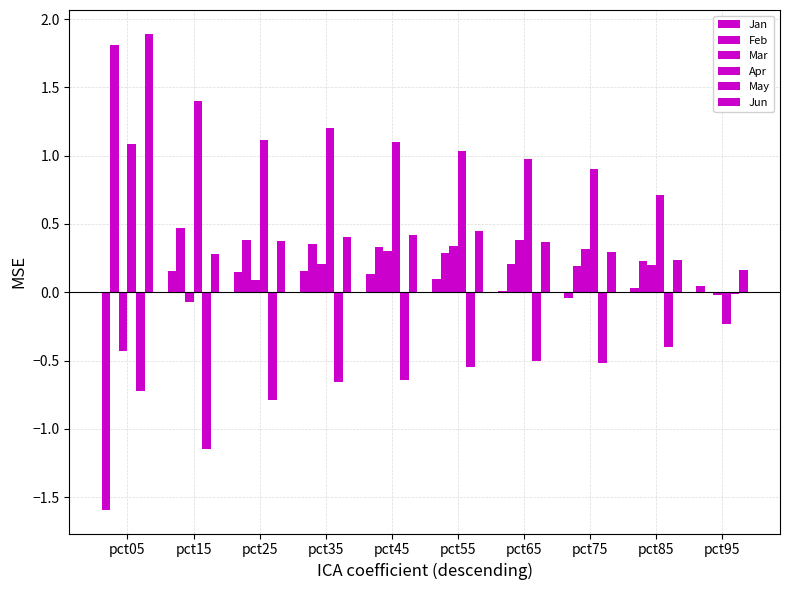

Between pct75 and pct35, which is larger?

pct35